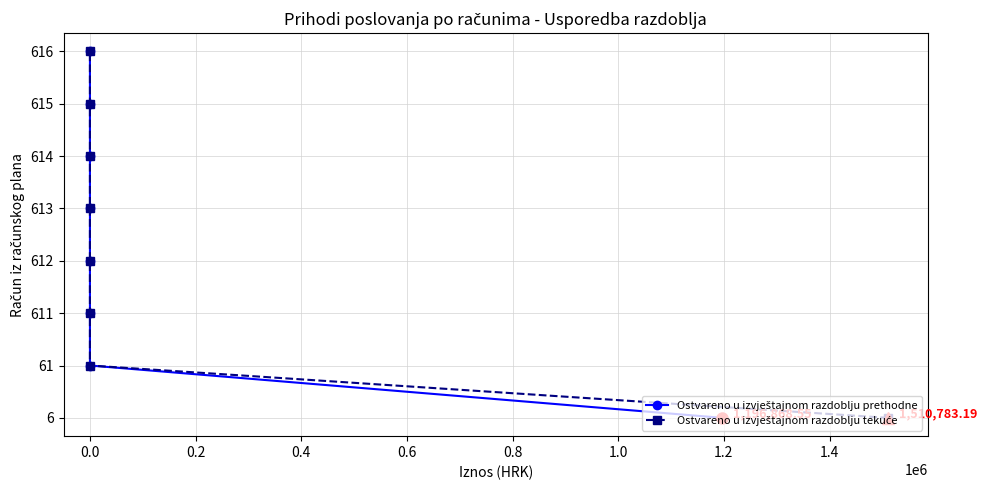

What are all the series names shown in the legend?

Ostvareno u izvještajnom razdoblju prethodne, Ostvareno u izvještajnom razdoblju tekuće